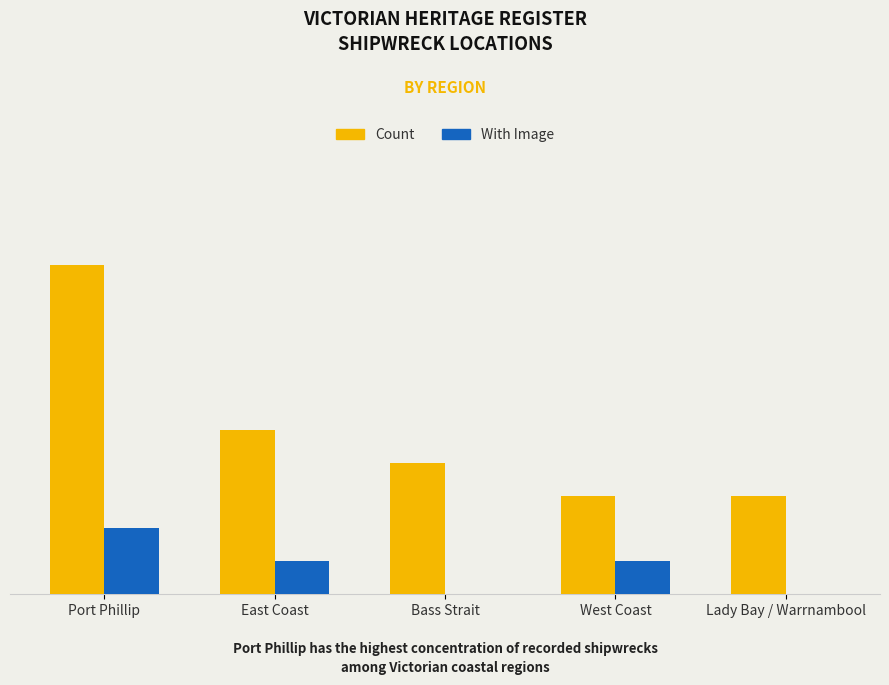

What are all the series names shown in the legend?

Count, With Image